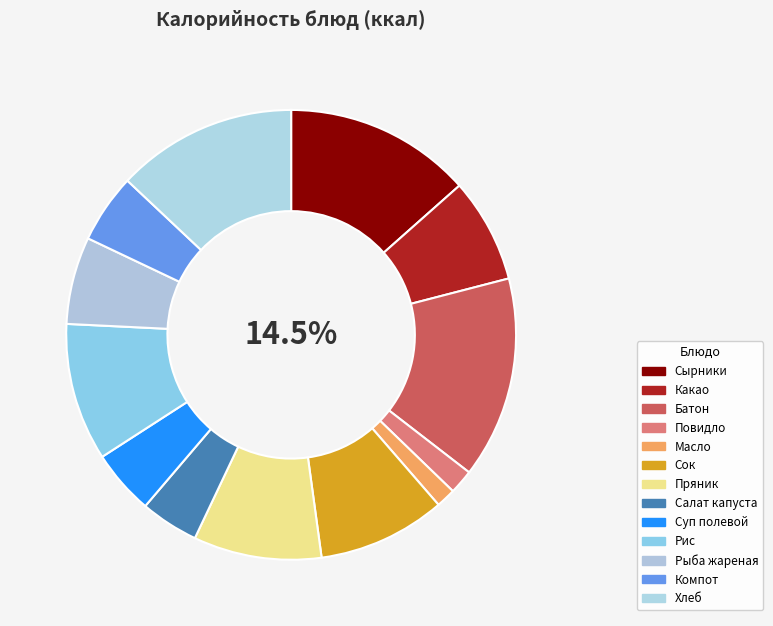

Rank the categories by value from lowest to highest.

масло, повидло, Салат из свежей капусты, Суп полевой на курином бульоне, Компот из изюма, Рыба жареная, Какао с молоком, сок, пряник, Гарнир рис, Хлеб, Сырники со сг. Молоком, батон